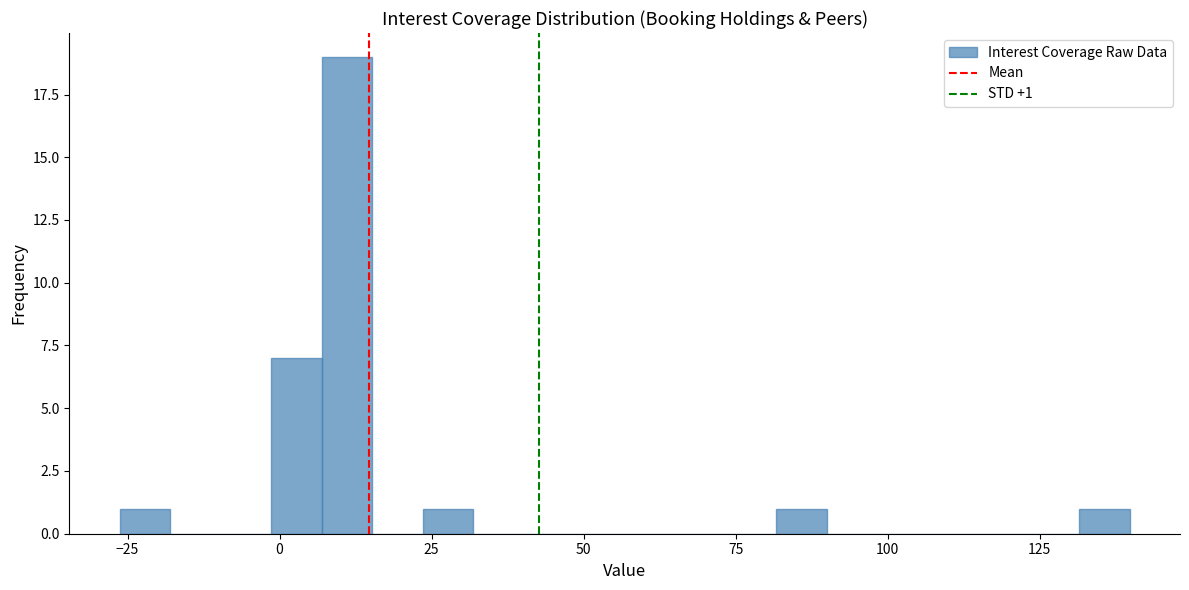

Around what value on the x-axis is the tallest bar? Give the approximate position of its centre, as read against the axis.

10